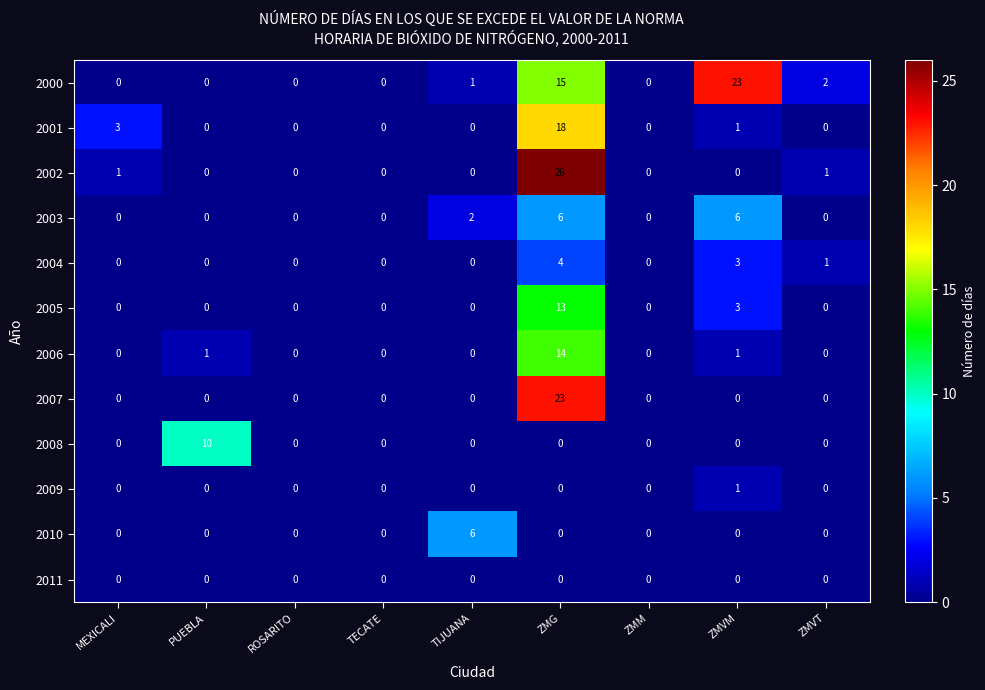

At how many categories does at least one series exceed 24?

1